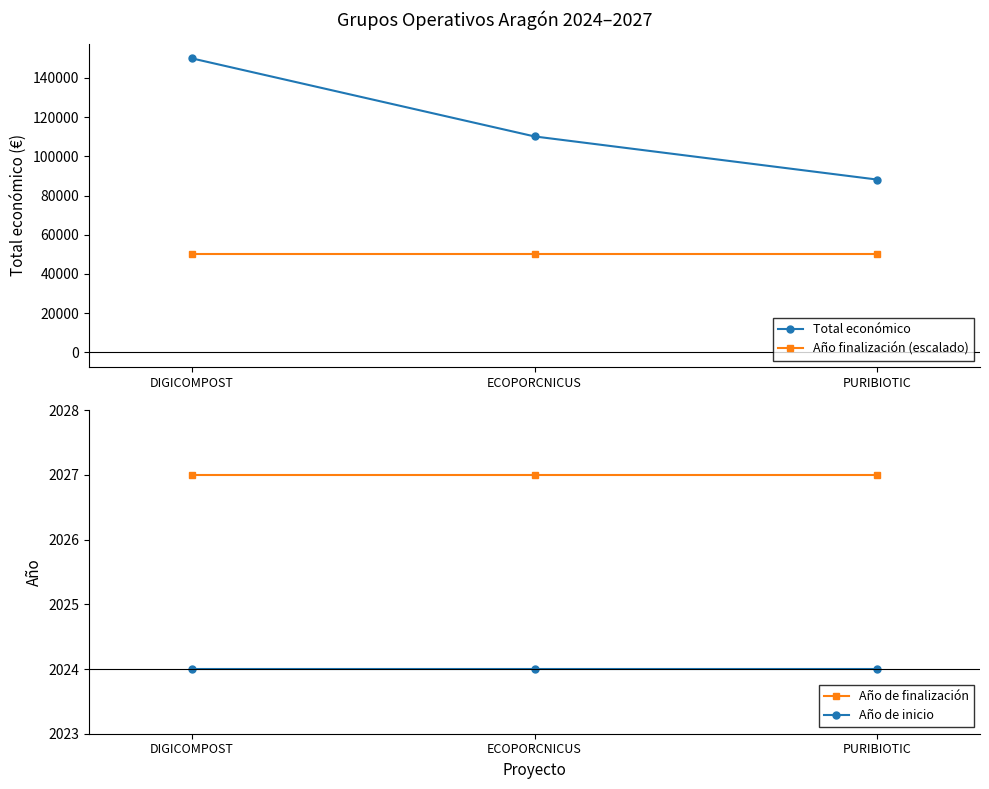

Is it true that Año de inicio equals 2024 at PURIBIOTIC?

True